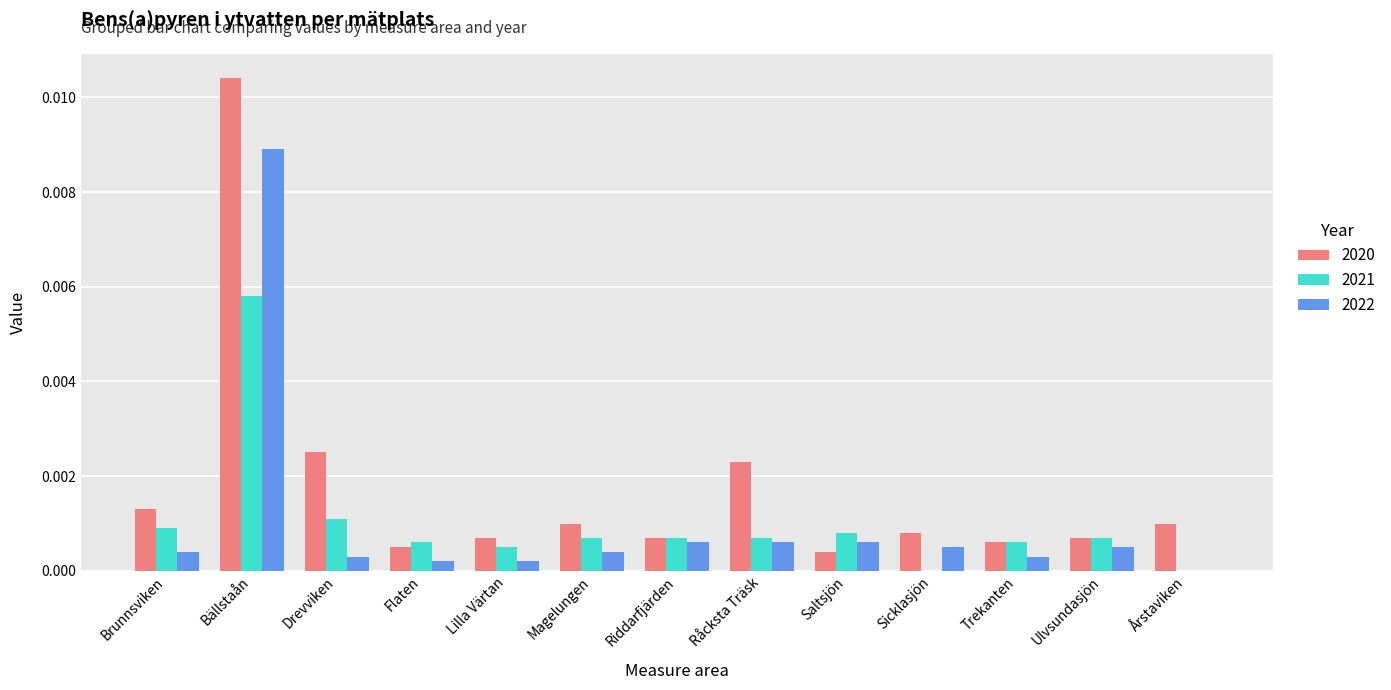

True or false: 2022 has a value of 0.0 at Flaten.

True